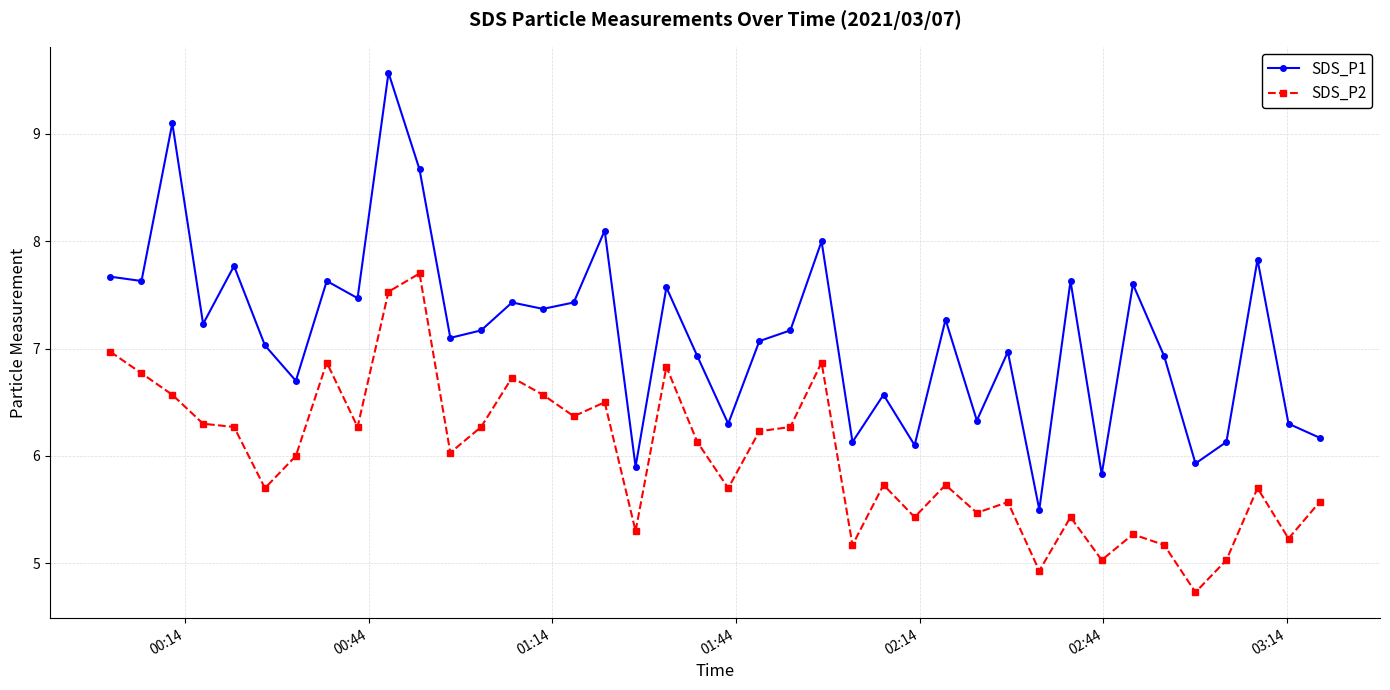

True or false: SDS_P2 and SDS_P1 intersect in this chart.

False